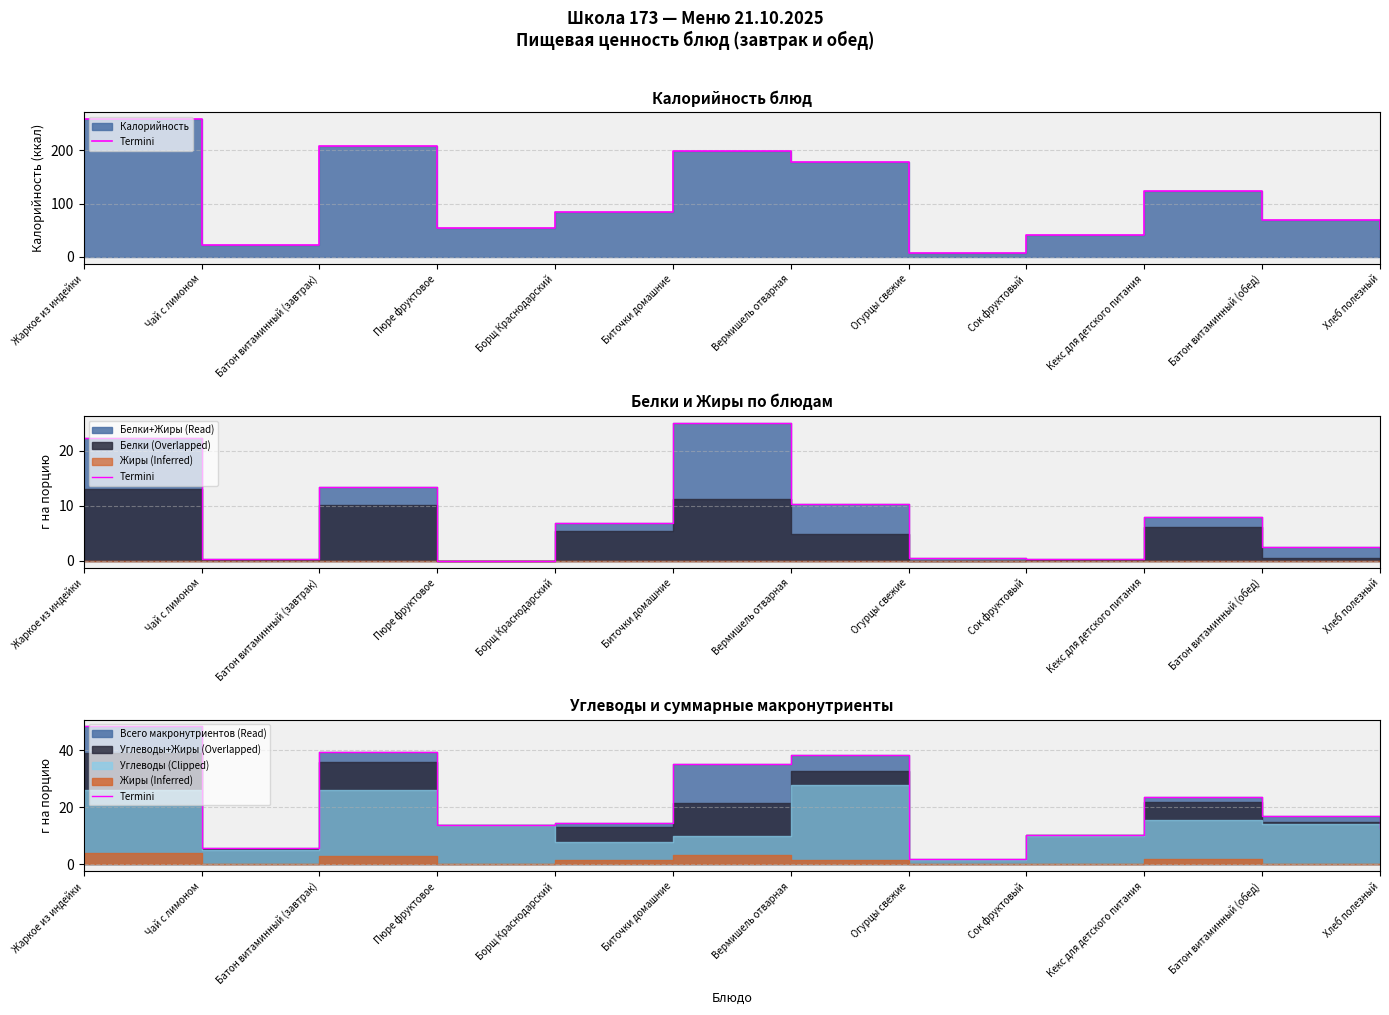

Is it true that the value at Огурцы свежие is 2.0?

True